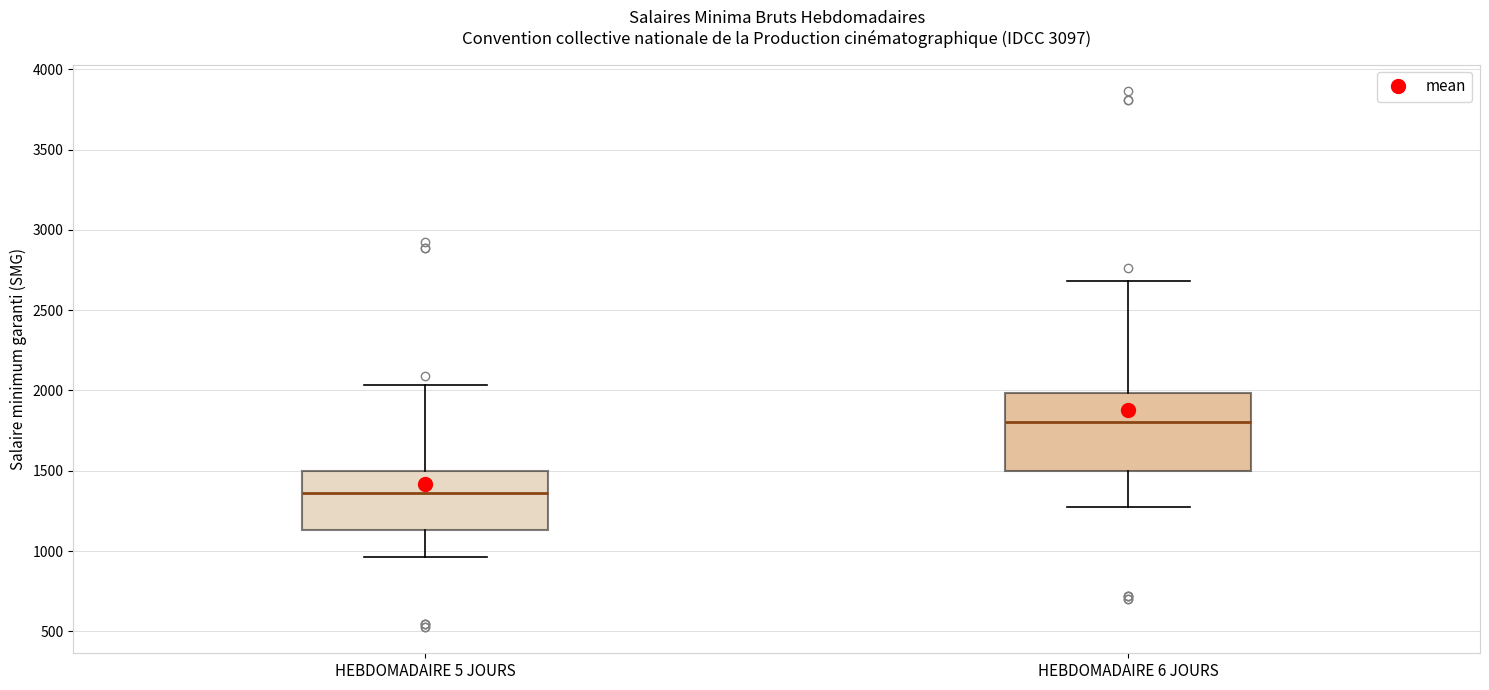

Reading left to right, read every box against the y-axis: the position of its median line, the range the box covers, and the ends of its whiskers. The values are not printed on the chart, so give them approximately, as read against the axis.

HEBDOMADAIRE 5 JOURS: median 1350, box 1150 to 1500, whiskers 950 to 2050
HEBDOMADAIRE 6 JOURS: median 1800, box 1500 to 2000, whiskers 1250 to 2700